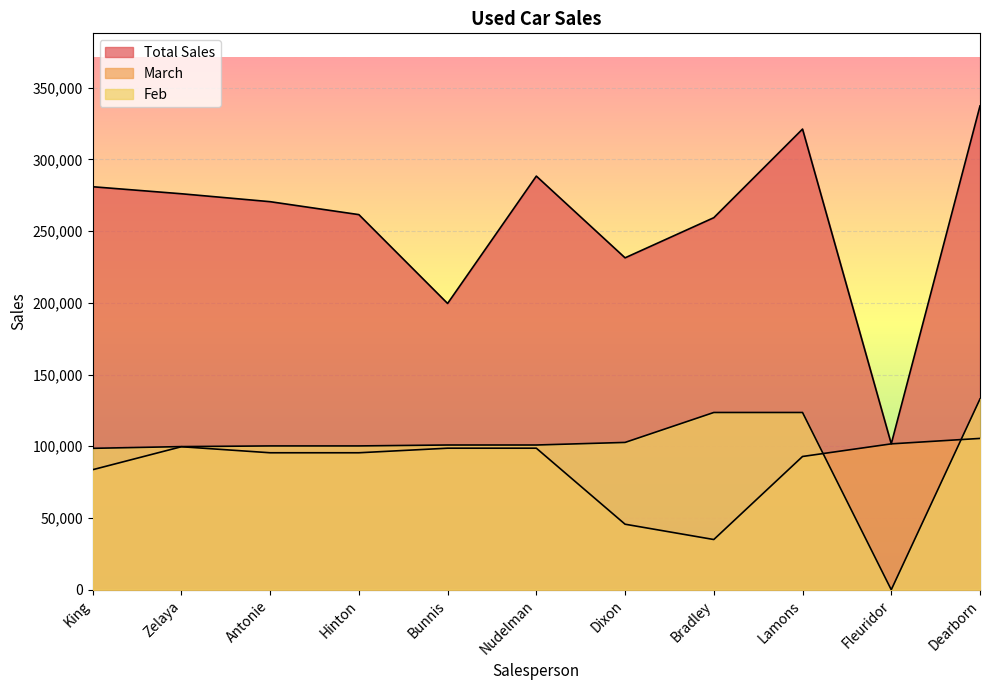

Does the chart display data point markers on the line(s)?

No